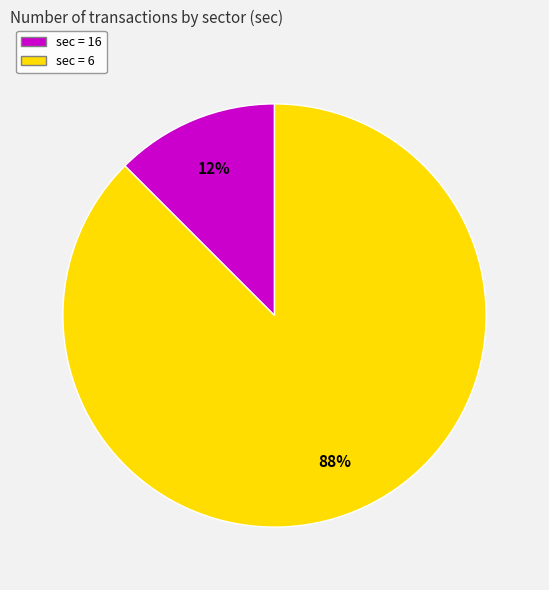

To the nearest percent, what is the average slice percentage?

50%